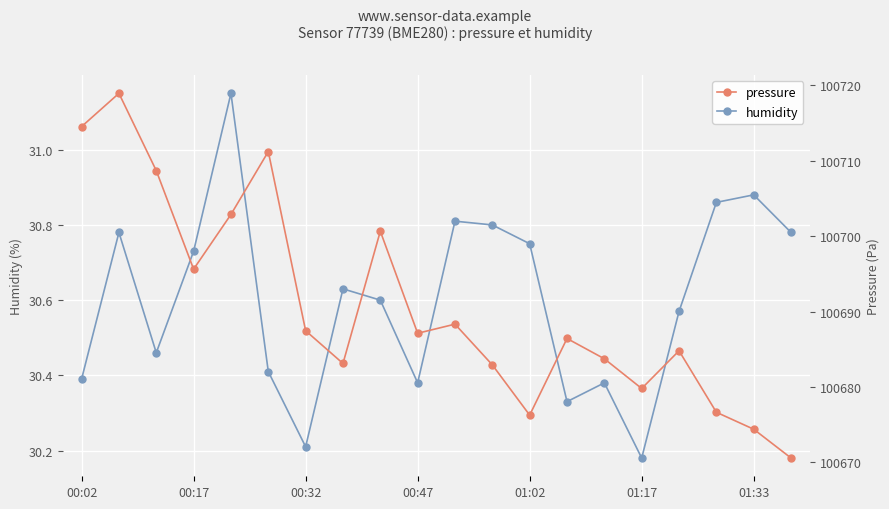

What is the approximate value of humidity at 10?

30.8